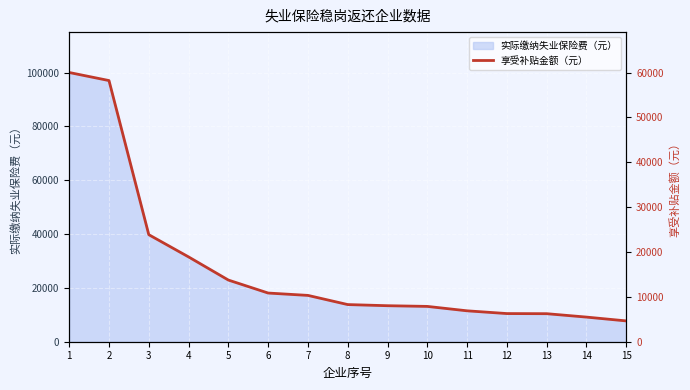

What is the maximum value for 实际缴纳失业保险费（元）?

100004.8